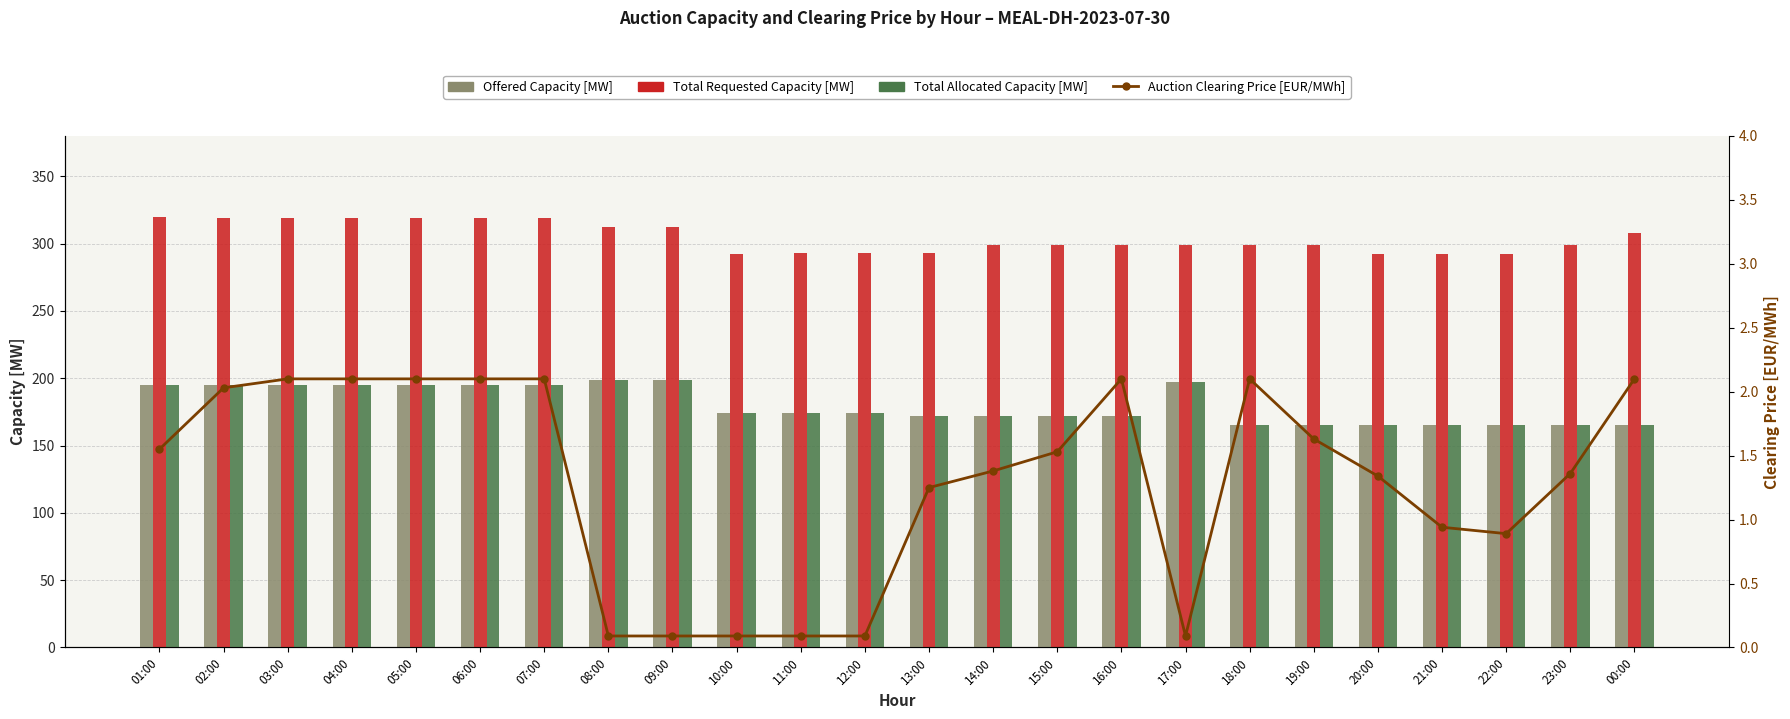

How many distinct data groups are displayed?

4